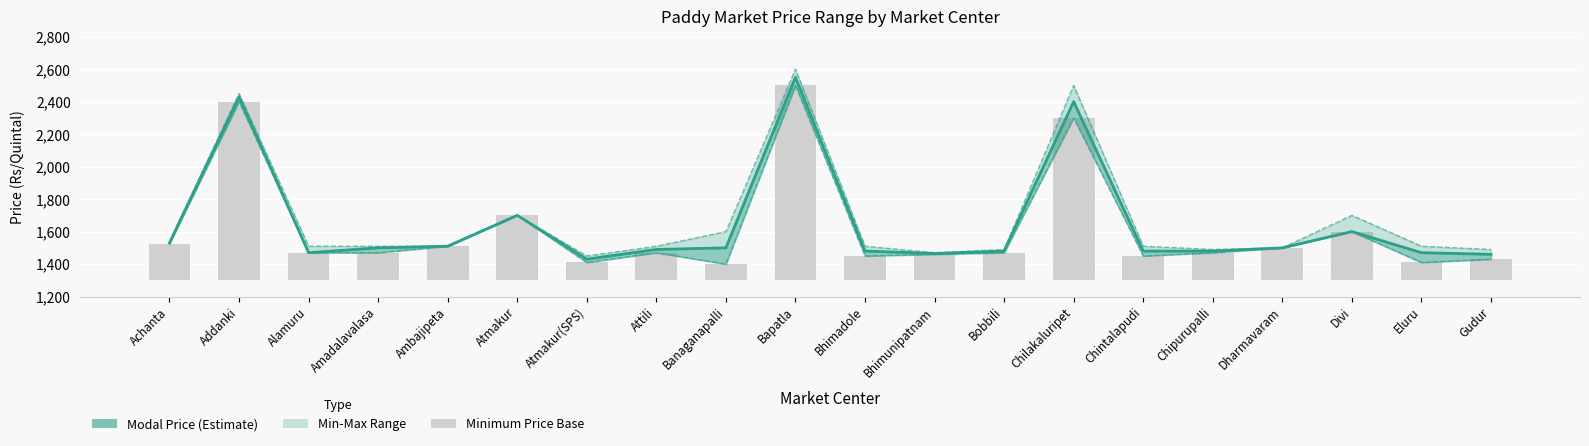

What position from the left is Atmakur(SPS)?

7